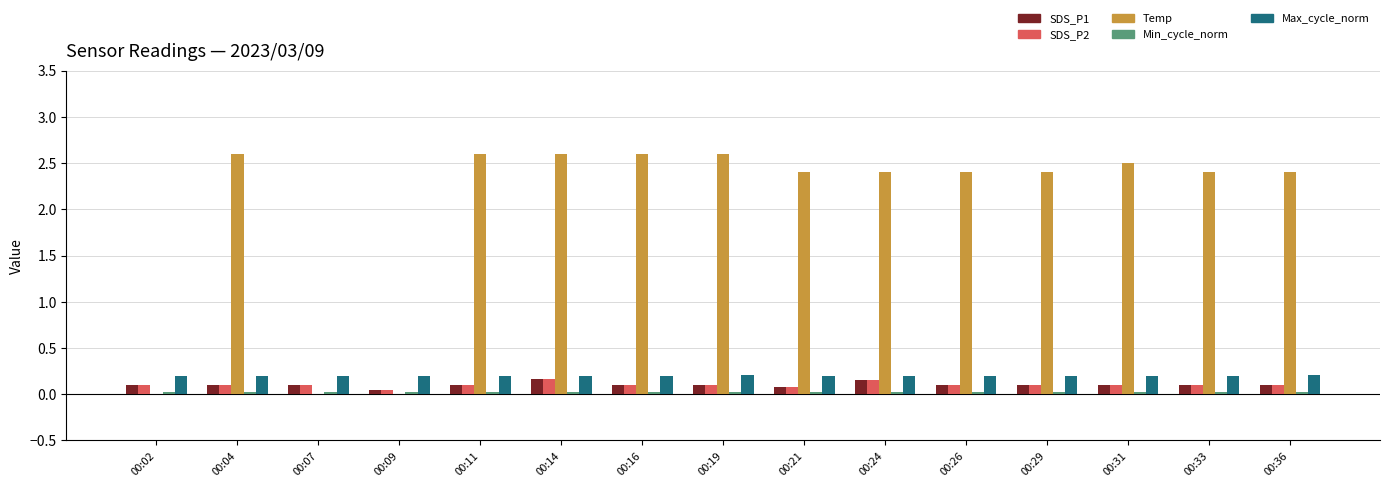

What is the greatest value displayed?

2.6